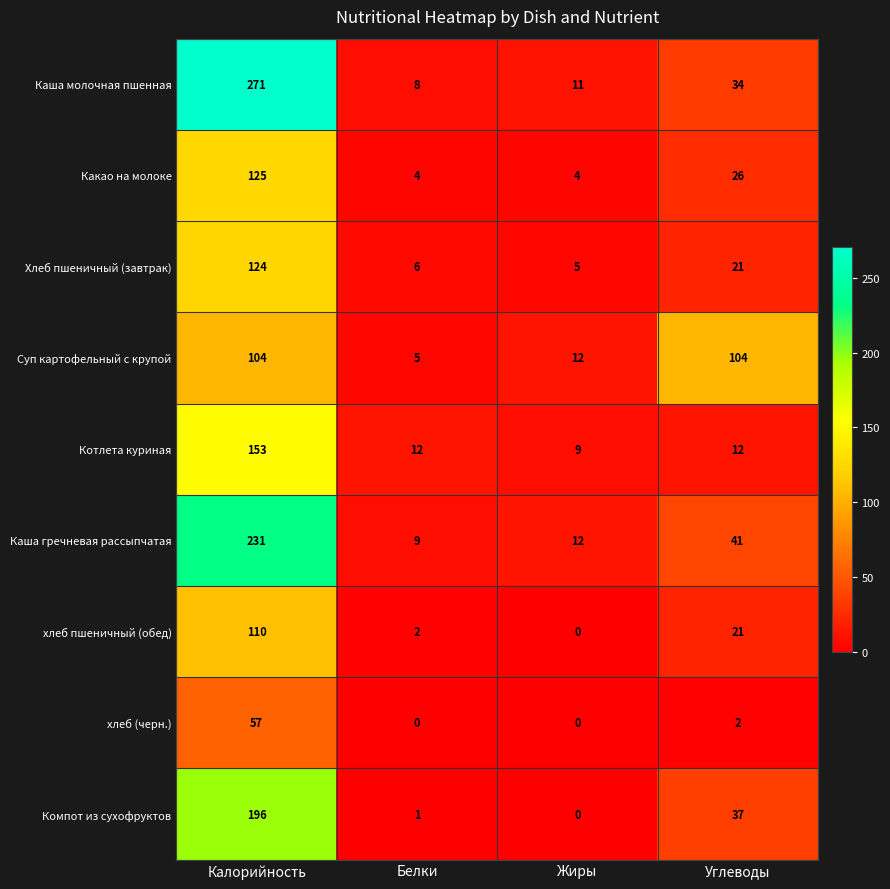

At which label does хлеб пшеничный (обед) first exceed 21?

Калорийность